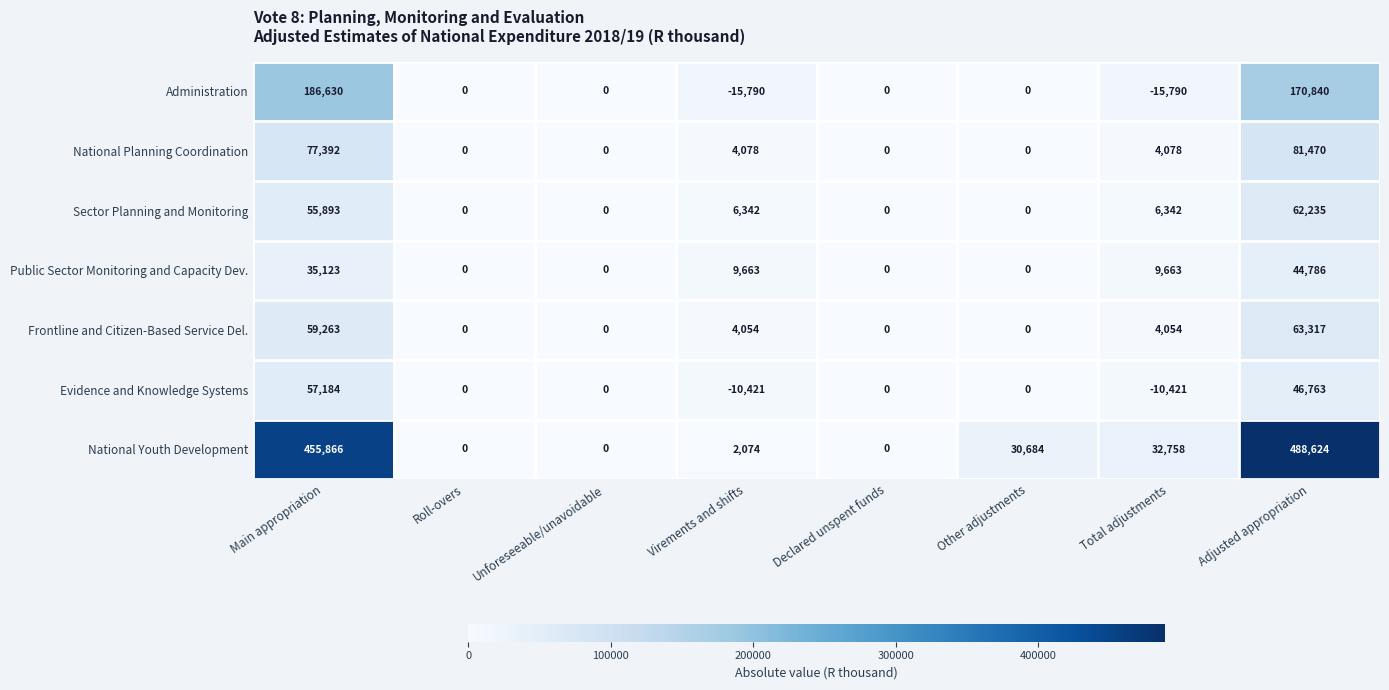

At how many categories does at least one series exceed 127575?

2